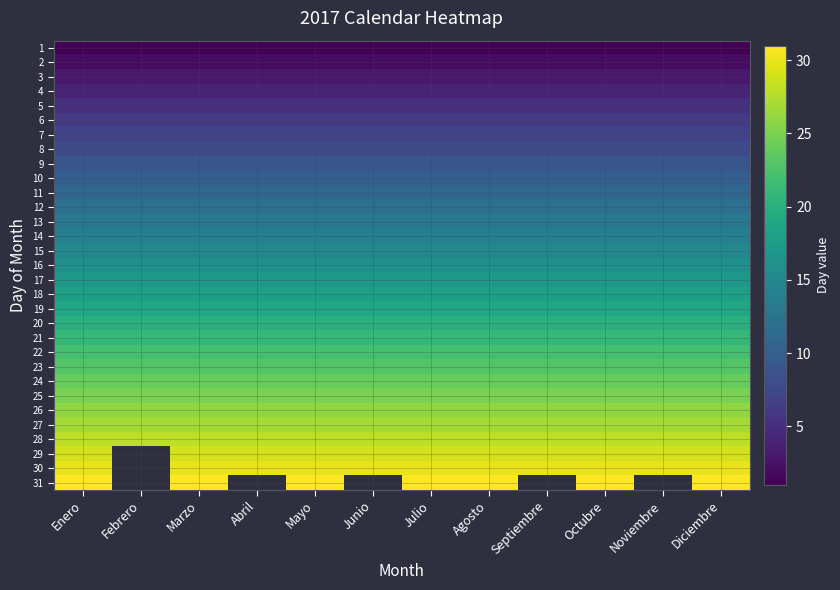

What is the maximum value shown in the chart?

31.0